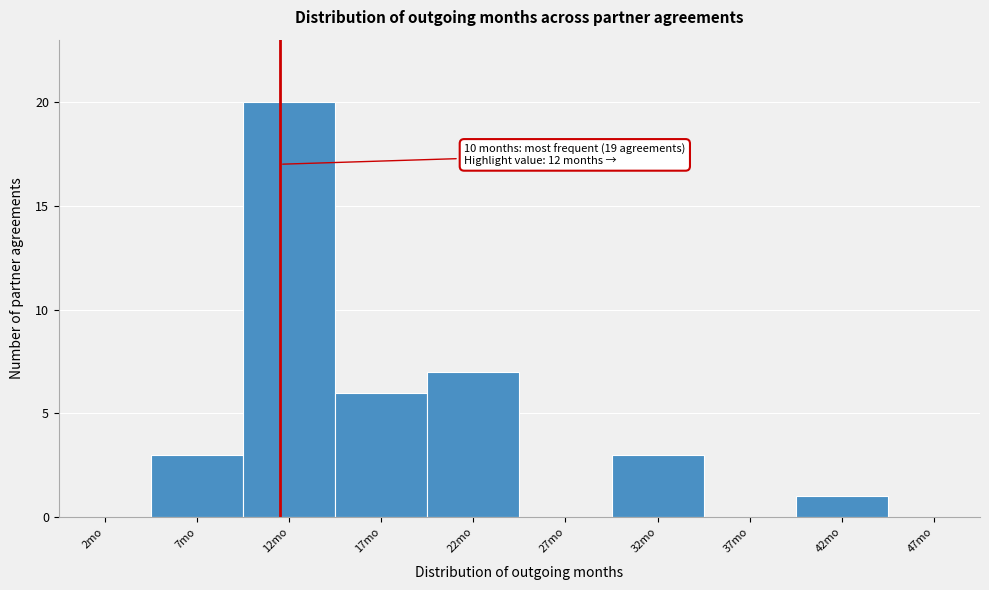

Which range on the x-axis has the tallest bar?

10 to 15